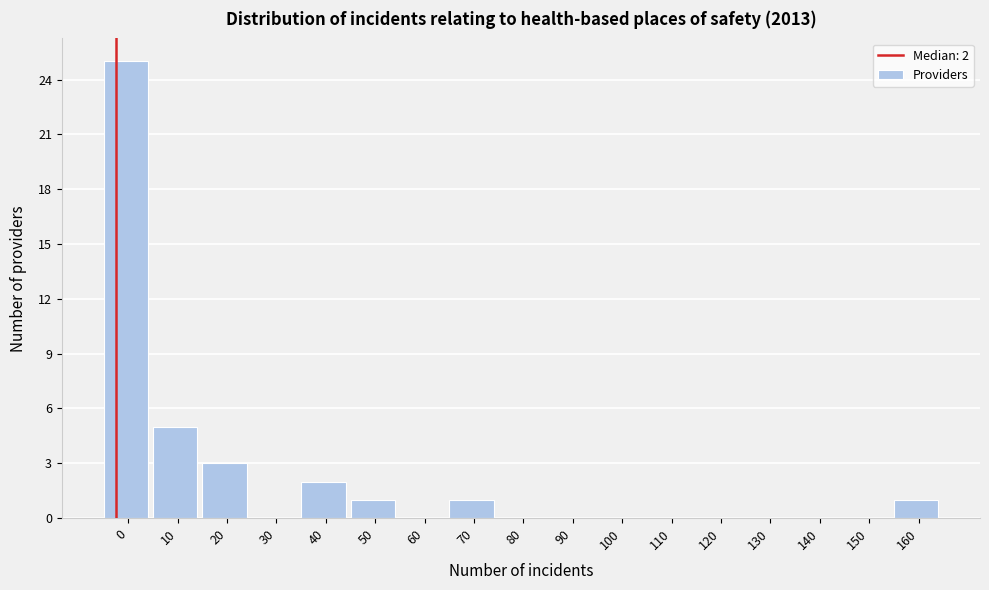

Reading right to left, what are all the values shown in this chart?

160=1	150=0	140=0	130=0	120=0	110=0	100=0	90=0	80=0	70=1	60=0	50=1	40=2	30=0	20=3	10=5	0=25